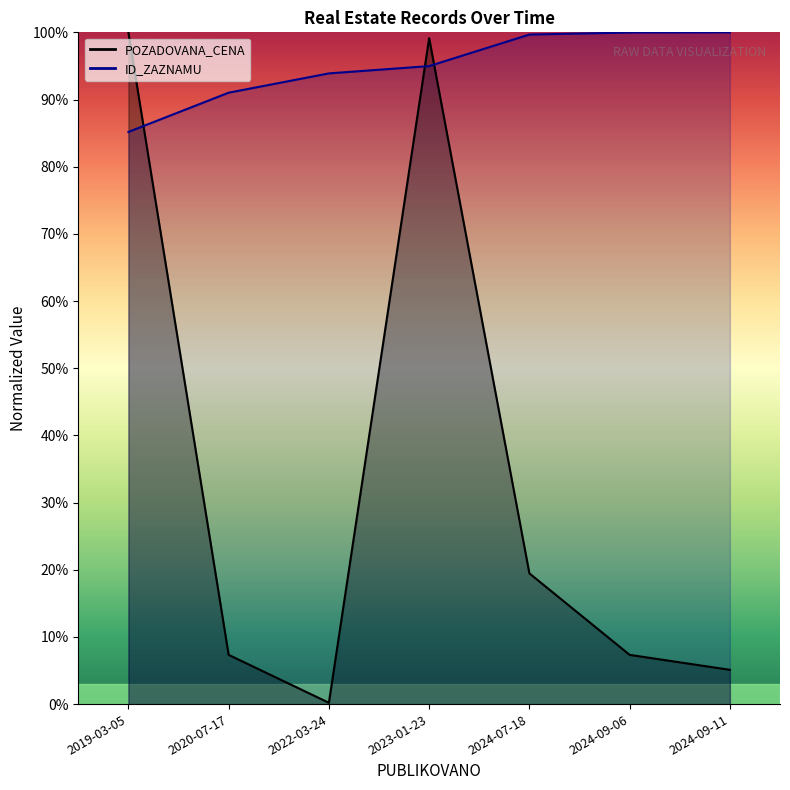

What position from the left is 2024-07-18?

5